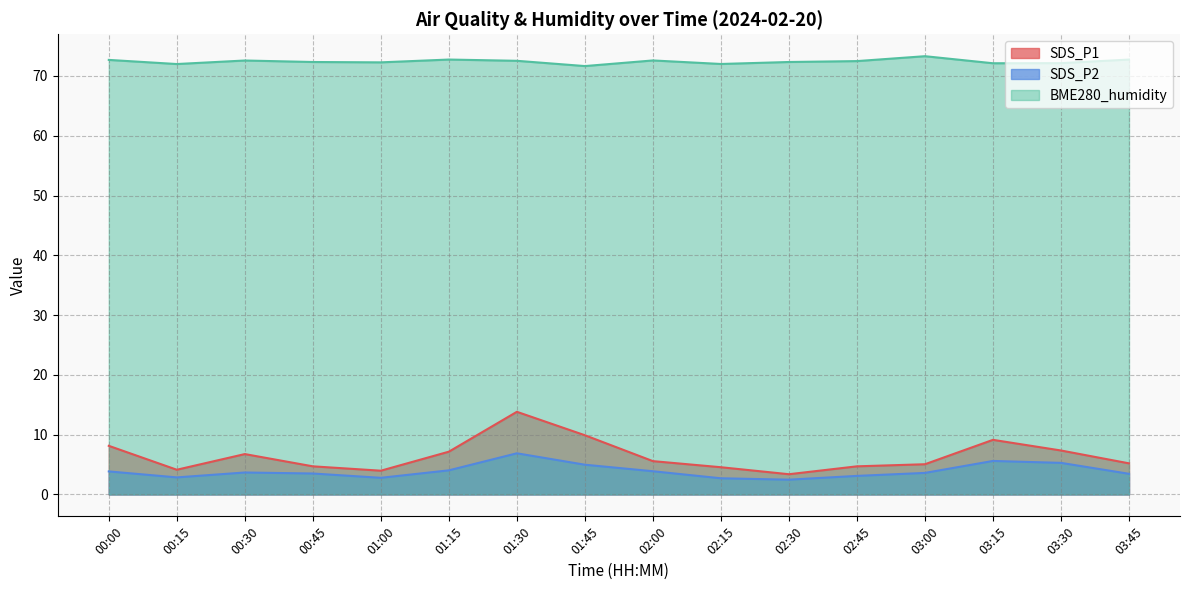

How many values in the SDS_P2 series exceed 3?

12